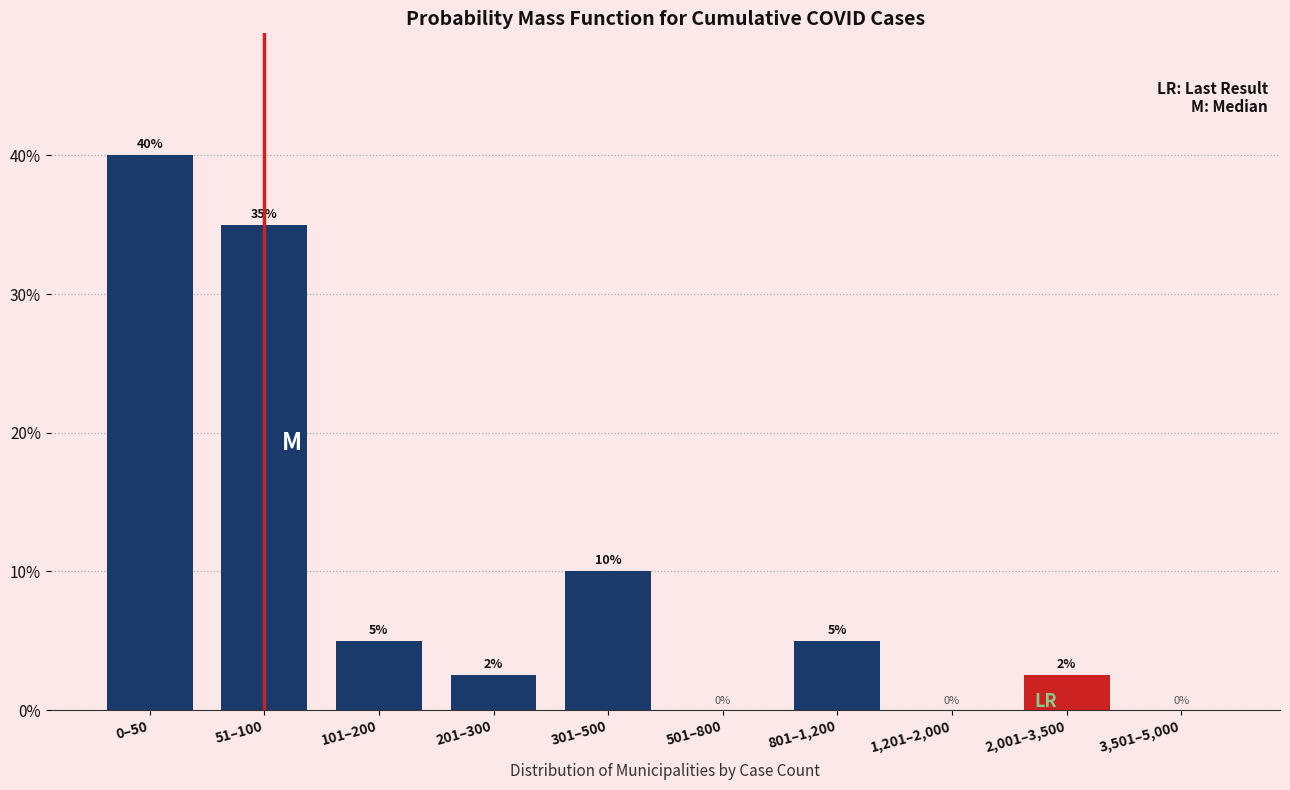

True or false: the data shows 23.9 at 0–50.

False